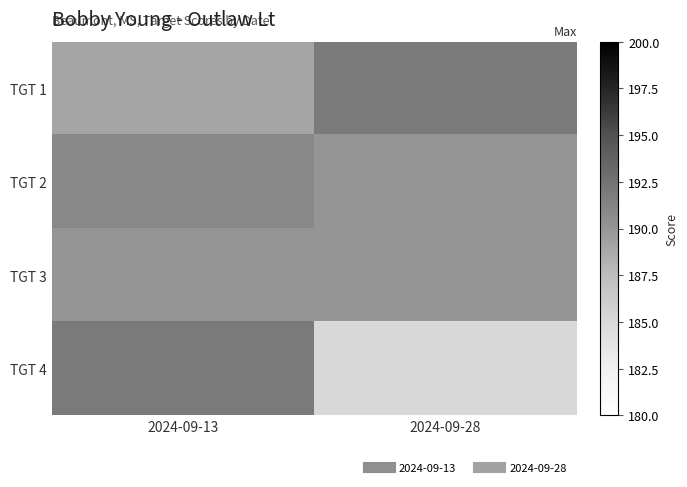

Which has a higher value, 2024-09-13 or 2024-09-28?

2024-09-28